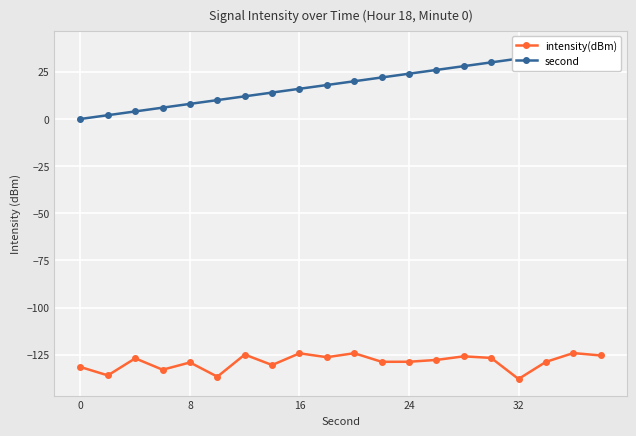

What is the lowest value of the intensity(dBm) series?

-137.9